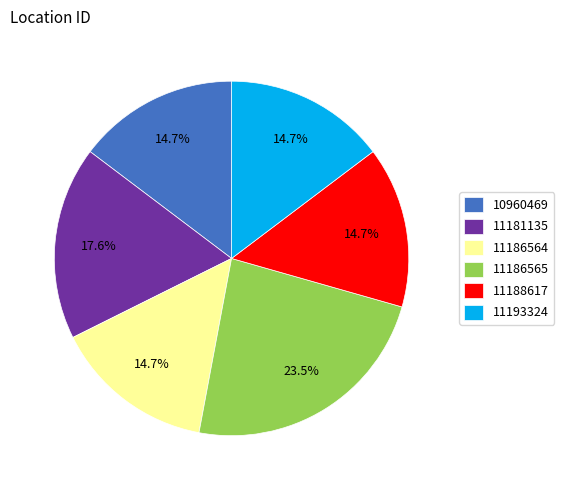

What is the largest slice in the pie chart?

11186565